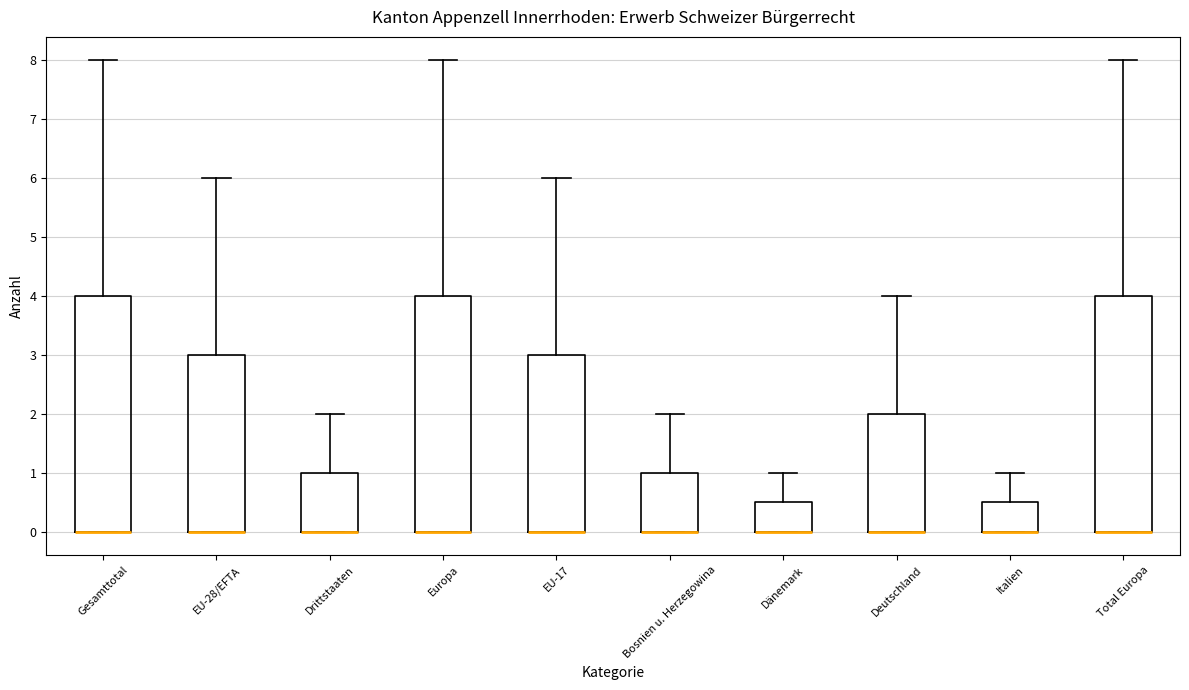

Reading left to right, read every box against the y-axis: the position of its median line, the range the box covers, and the ends of its whiskers. The values are not printed on the chart, so give them approximately, as read against the axis.

Gesamttotal: median 0.0 (drawn on the box's lower edge), box 0.0 to 4.0, whiskers 0.0 to 8.0
EU-28/EFTA: median 0.0 (drawn on the box's lower edge), box 0.0 to 3.0, whiskers 0.0 to 6.0
Drittstaaten: median 0.0 (drawn on the box's lower edge), box 0.0 to 1.0, whiskers 0.0 to 2.0
Europa: median 0.0 (drawn on the box's lower edge), box 0.0 to 4.0, whiskers 0.0 to 8.0
EU-17: median 0.0 (drawn on the box's lower edge), box 0.0 to 3.0, whiskers 0.0 to 6.0
Bosnien u. Herzegowina: median 0.0 (drawn on the box's lower edge), box 0.0 to 1.0, whiskers 0.0 to 2.0
Dänemark: median 0.0 (drawn on the box's lower edge), box 0.0 to 0.5, whiskers 0.0 to 1.0
Deutschland: median 0.0 (drawn on the box's lower edge), box 0.0 to 2.0, whiskers 0.0 to 4.0
Italien: median 0.0 (drawn on the box's lower edge), box 0.0 to 0.5, whiskers 0.0 to 1.0
Total Europa: median 0.0 (drawn on the box's lower edge), box 0.0 to 4.0, whiskers 0.0 to 8.0